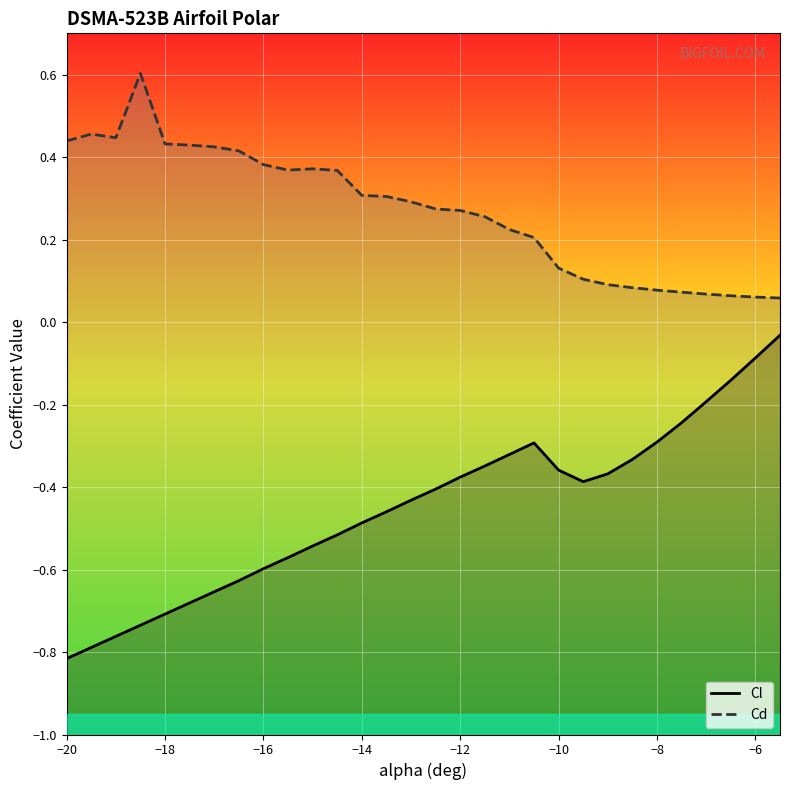

At which category does the chart reach its minimum across all series?

−20